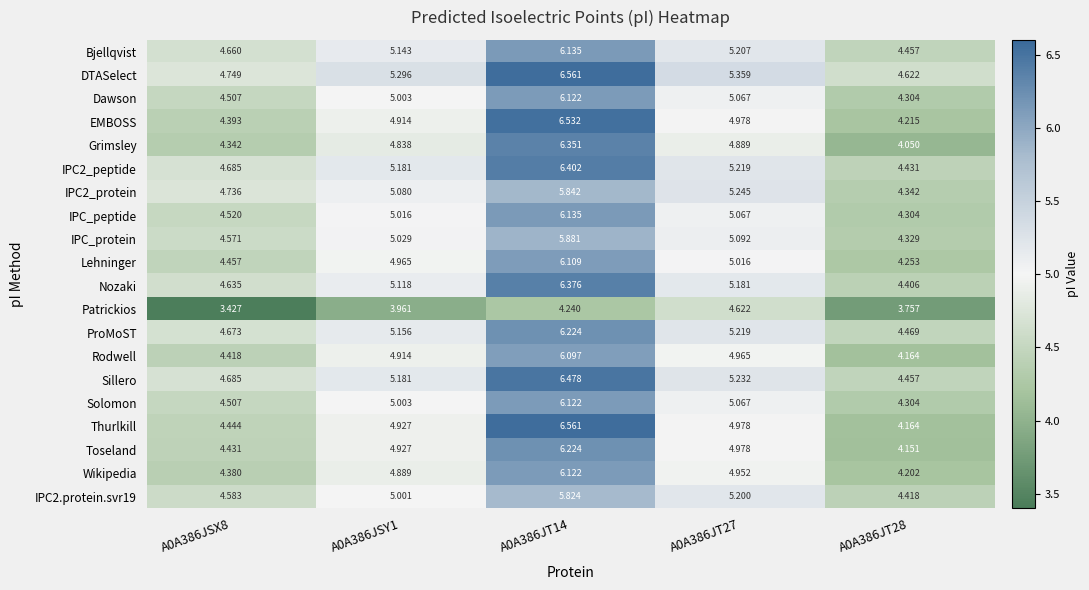

Is the value of Nozaki at A0A386JT27 greater than the value of Rodwell at A0A386JT14?

No